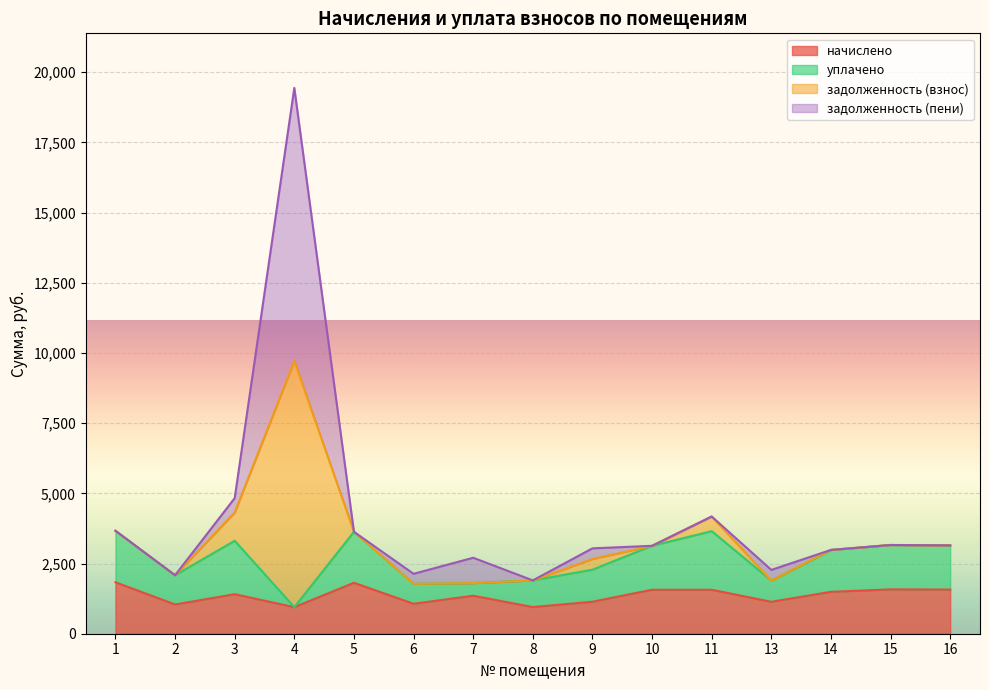

True or false: начислено has a value of 1565.4 at 10.

True